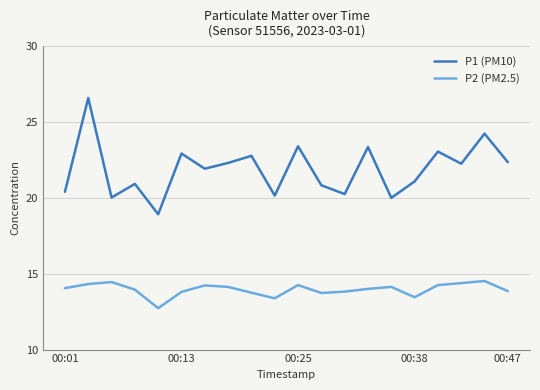

Does the chart have visible grid lines?

Yes